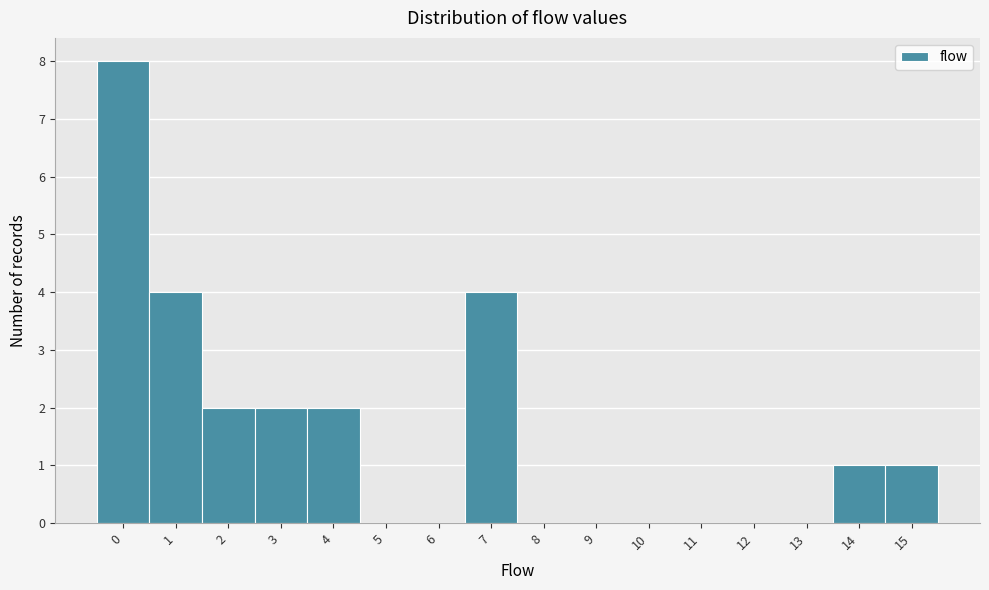

Reading left to right, what are all the values shown in this chart?

0=8	1=4	2=2	3=2	4=2	5=0	6=0	7=4	8=0	9=0	10=0	11=0	12=0	13=0	14=1	15=1